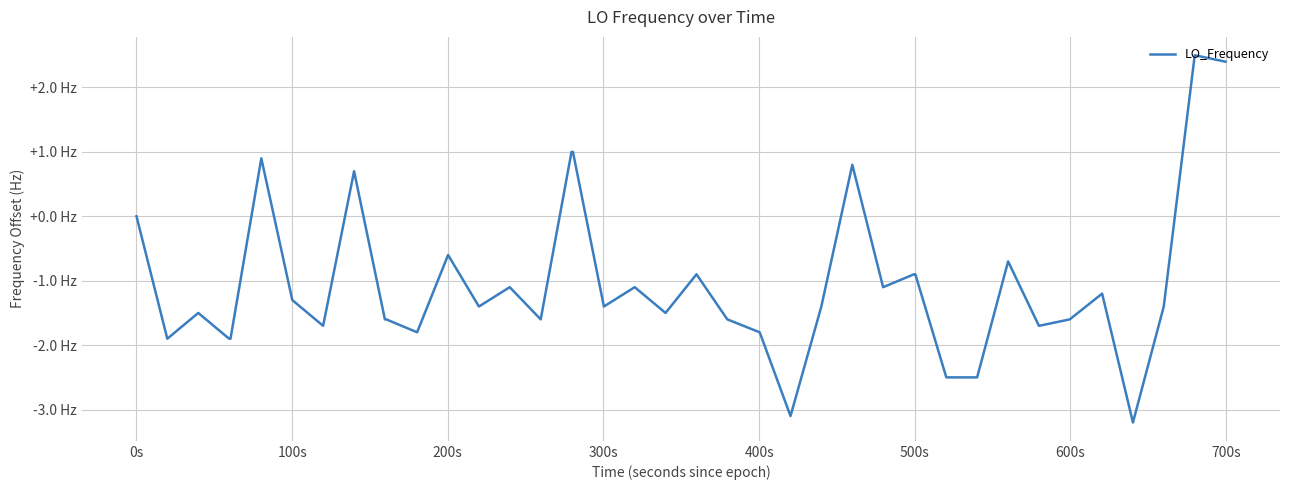

Is this an area chart (filled region under the line)?

No